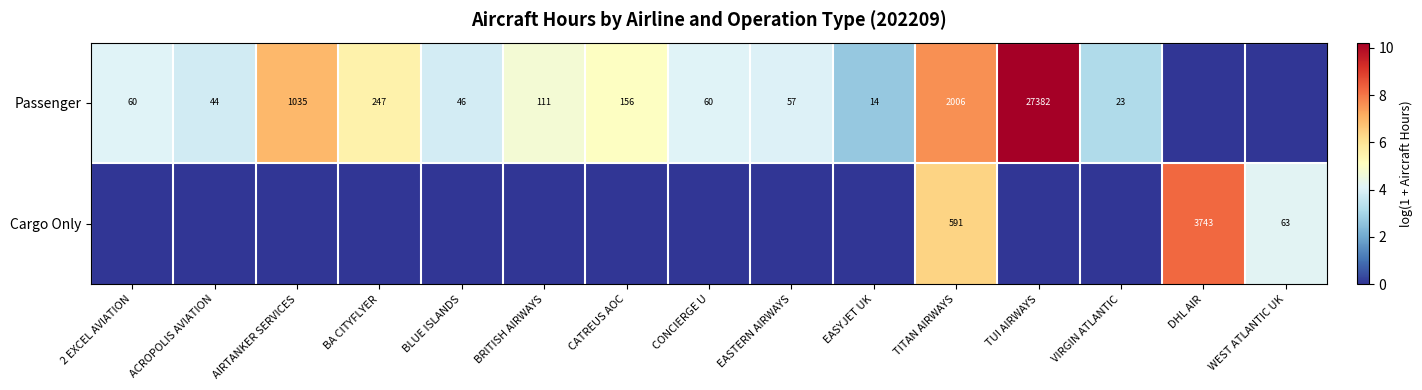

True or false: Passenger has a value of 64 at ACROPOLIS AVIATION.

False